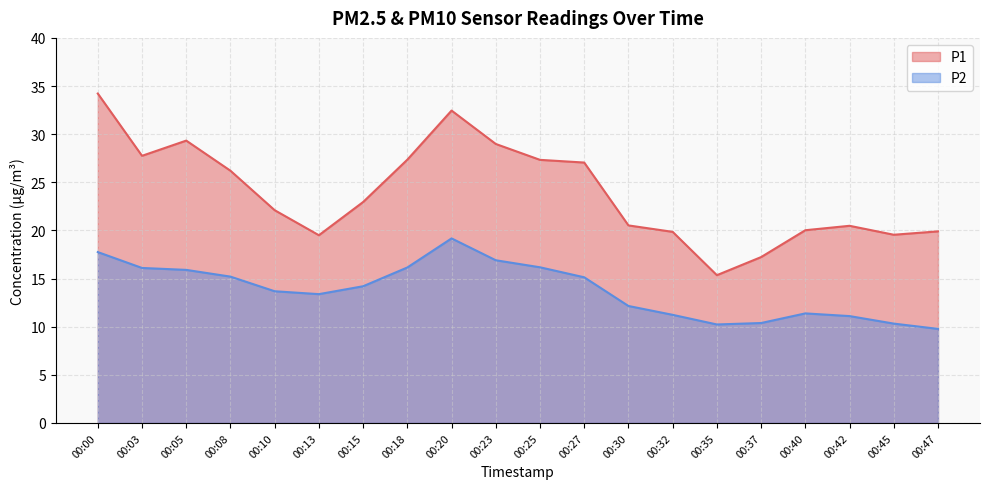

True or false: P1 has a value of 19.9 at 00:47.

True